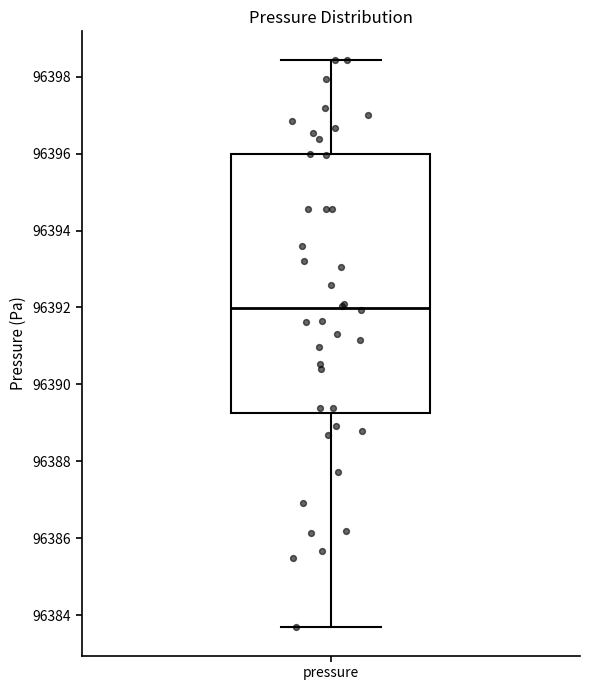

Transcribe this box plot: give where the median line is, the range the box spans, and where the two whiskers end, as read against the y-axis. The values are not printed on the chart, so give them approximately, as read against the axis.

median 96392.0, box 96389.2 to 96396.0, whiskers 96383.6 to 96398.4